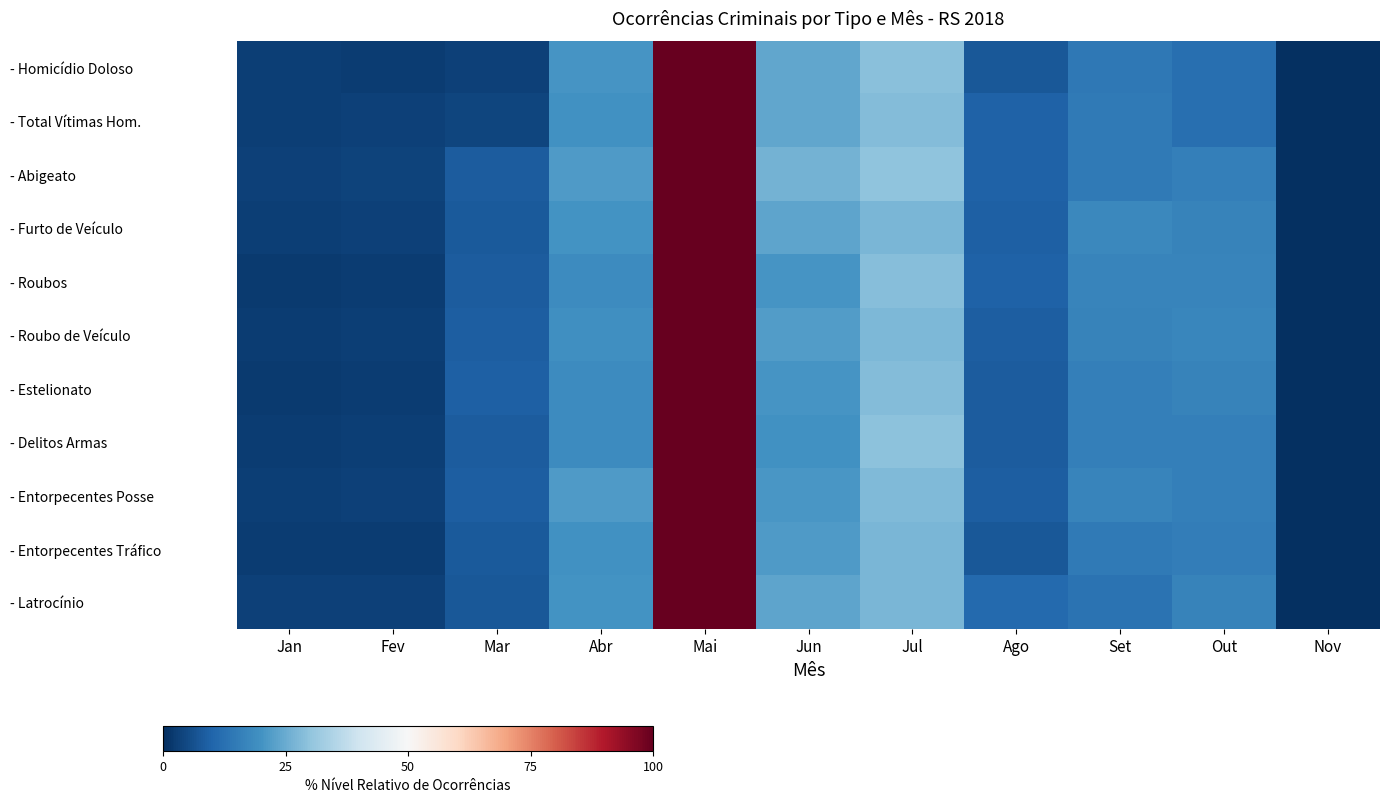

Reading right to left, what are all the values shown in this chart?

- Homicídio Doloso: Nov=0.0	Out=12.4	Set=14.1	Ago=7.7	Jul=29.2	Jun=24.1	Mai=100.0	Abr=20.5	Mar=3.2	Fev=2.7	Jan=3.0
- Total Vítimas Hom.: Nov=0.0	Out=12.4	Set=14.8	Ago=9.4	Jul=28.4	Jun=23.9	Mai=100.0	Abr=19.6	Mar=4.0	Fev=3.3	Jan=3.0
- Abigeato: Nov=0.0	Out=15.8	Set=14.8	Ago=9.6	Jul=30.0	Jun=26.3	Mai=100.0	Abr=21.7	Mar=8.3	Fev=3.8	Jan=3.4
- Furto de Veículo: Nov=0.0	Out=16.6	Set=17.9	Ago=9.1	Jul=27.2	Jun=23.7	Mai=100.0	Abr=20.3	Mar=7.8	Fev=3.2	Jan=2.9
- Roubos: Nov=0.0	Out=16.8	Set=16.9	Ago=9.5	Jul=28.8	Jun=20.7	Mai=100.0	Abr=18.7	Mar=8.4	Fev=2.6	Jan=2.3
- Roubo de Veículo: Nov=0.0	Out=17.3	Set=16.6	Ago=8.9	Jul=27.6	Jun=21.9	Mai=100.0	Abr=19.4	Mar=8.6	Fev=2.9	Jan=2.6
- Estelionato: Nov=0.0	Out=16.5	Set=15.8	Ago=8.3	Jul=28.3	Jun=20.3	Mai=100.0	Abr=18.7	Mar=9.1	Fev=2.6	Jan=2.3
- Delitos Armas: Nov=0.0	Out=15.8	Set=16.0	Ago=8.4	Jul=29.3	Jun=19.9	Mai=100.0	Abr=18.5	Mar=8.2	Fev=2.9	Jan=2.6
- Entorpecentes Posse: Nov=0.0	Out=15.9	Set=16.9	Ago=8.8	Jul=27.9	Jun=21.0	Mai=100.0	Abr=21.7	Mar=8.7	Fev=3.2	Jan=2.8
- Entorpecentes Tráfico: Nov=0.0	Out=15.3	Set=14.6	Ago=7.7	Jul=27.2	Jun=21.8	Mai=100.0	Abr=19.8	Mar=7.8	Fev=2.5	Jan=2.4
- Latrocínio: Nov=0.0	Out=16.4	Set=13.0	Ago=11.0	Jul=27.3	Jun=23.6	Mai=100.0	Abr=20.3	Mar=7.6	Fev=3.5	Jan=3.2